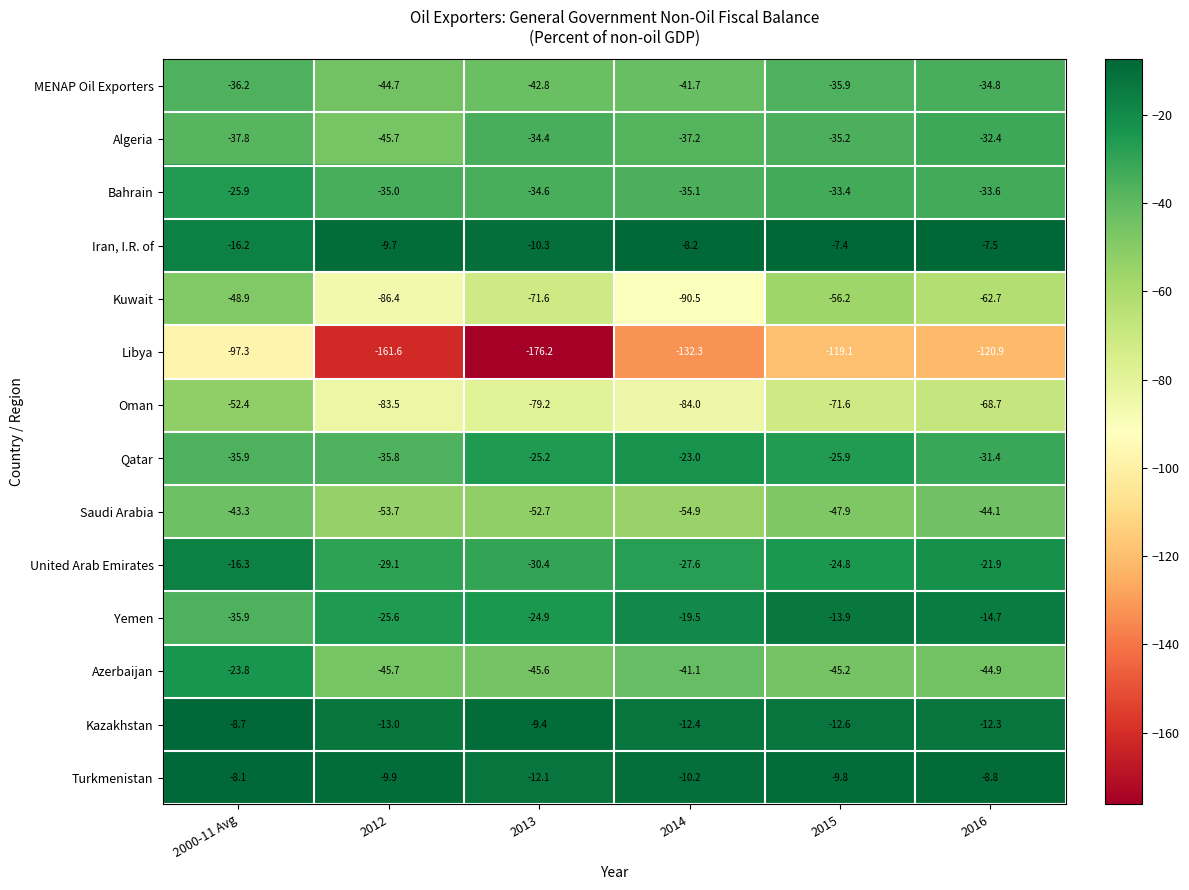

Which series has the largest total across all categories?

Turkmenistan